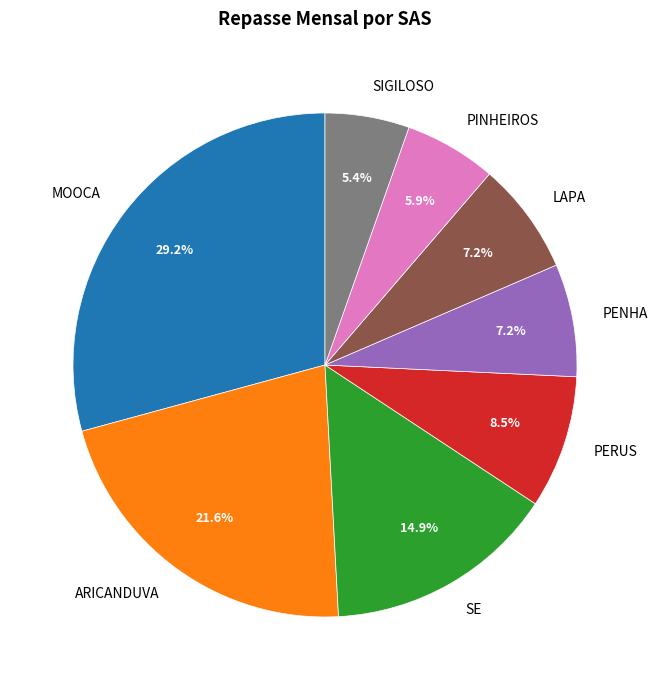

Does any single category account for the majority?

No